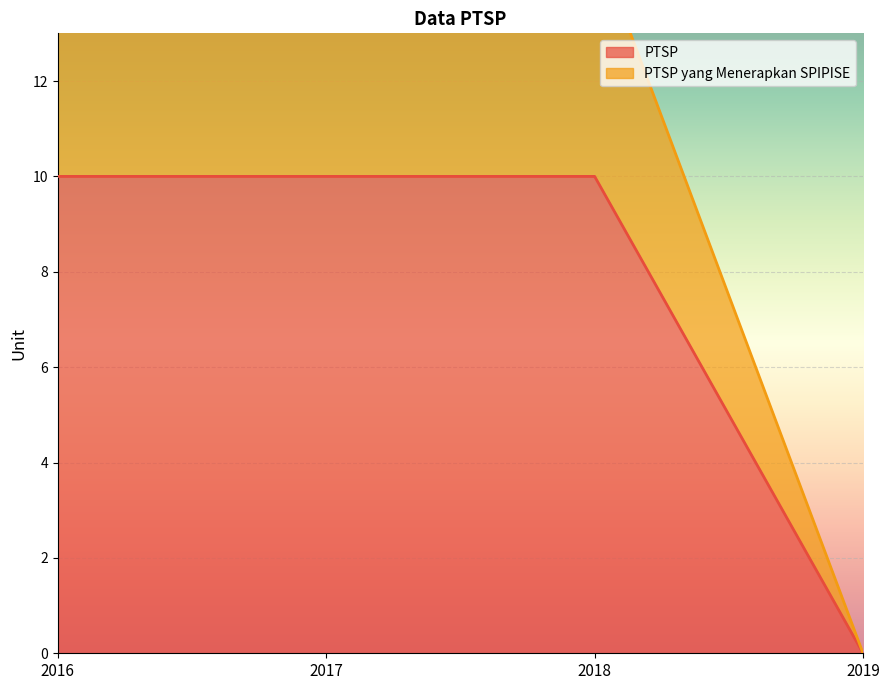

Reading left to right, what are all the values shown in this chart?

PTSP: 2016=10	2017=10	2018=10	2019=0
PTSP yang Menerapkan SPIPISE: 2016=15	2017=15	2018=15	2019=0